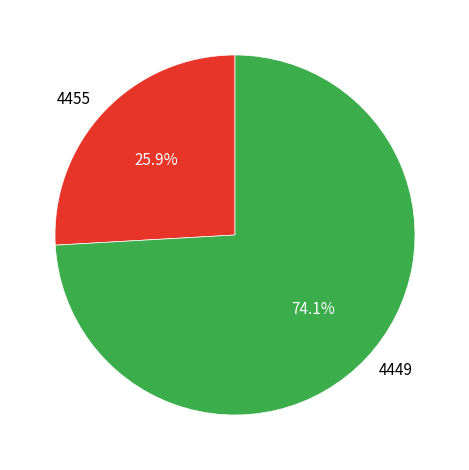

What percentage is the 4449 slice, to the nearest percent?

74%